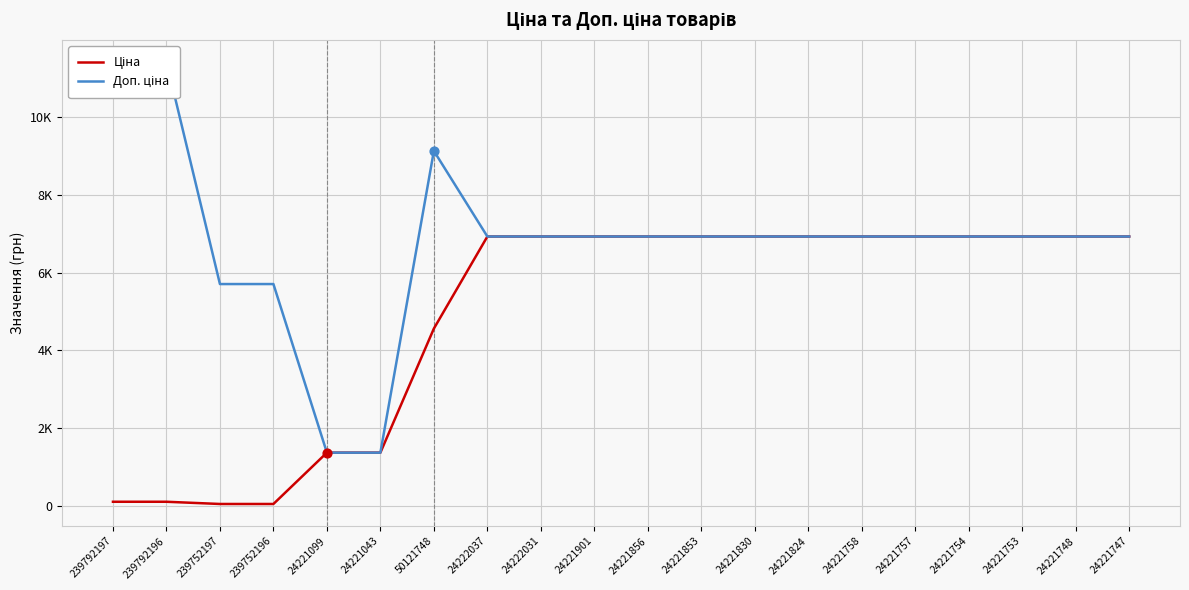

What are all the series names shown in the legend?

Ціна, Доп. ціна